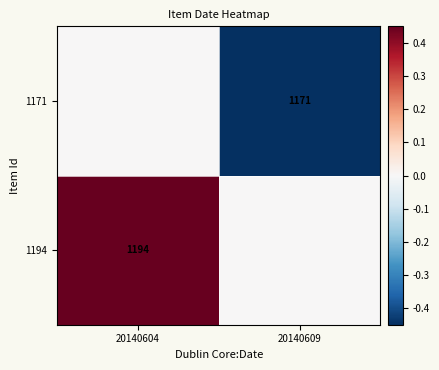

Is the value of 1171 at 20140609 greater than the value of 1194 at 20140604?

No